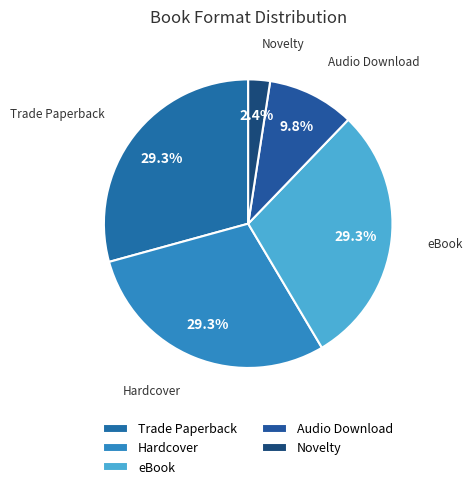

What is the total percentage of Audio Download and eBook?

39.0%